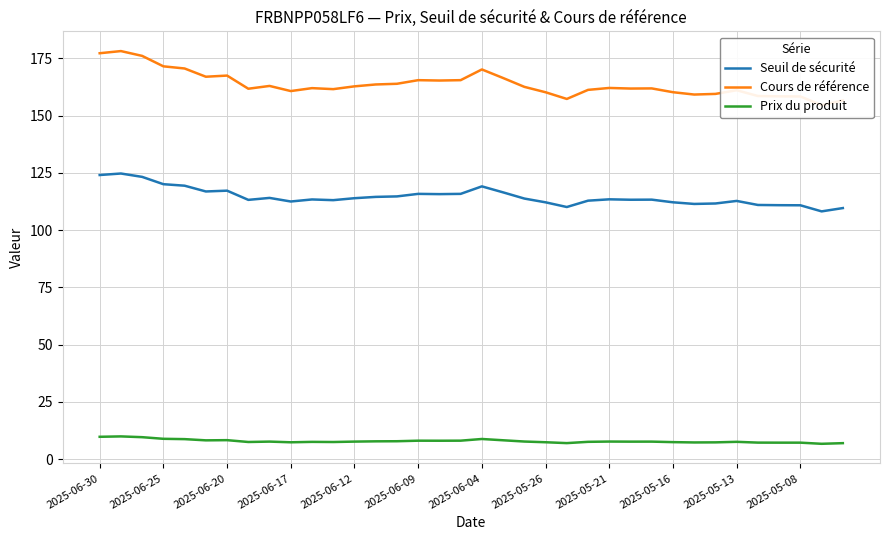

True or false: Prix du produit and Seuil de sécurité intersect in this chart.

False